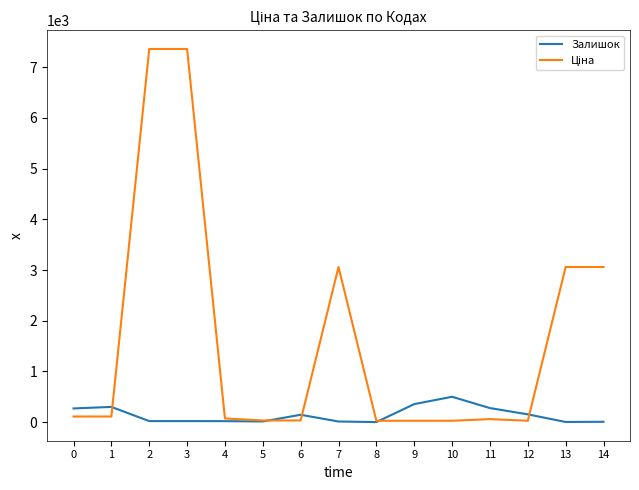

At how many categories does at least one series exceed 2272?

5